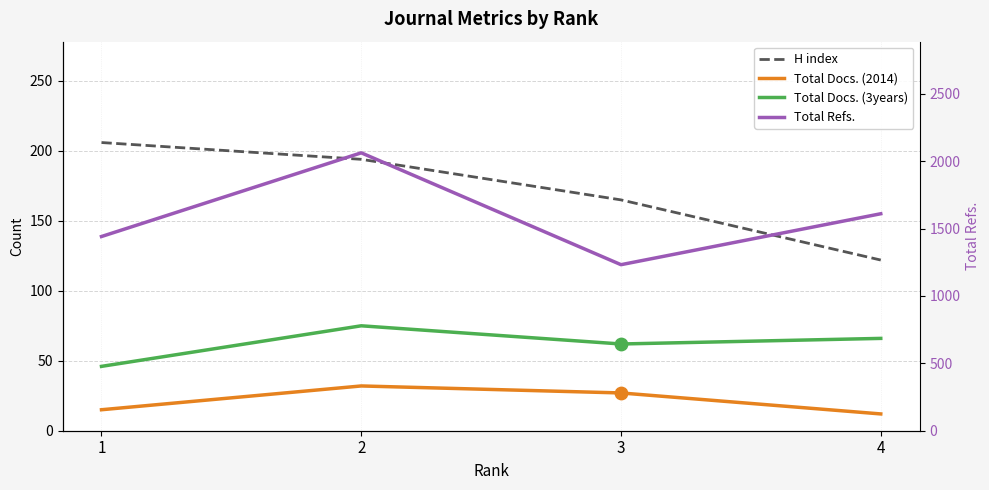

Which series has the largest Y range (max minus min)?

Total Refs.